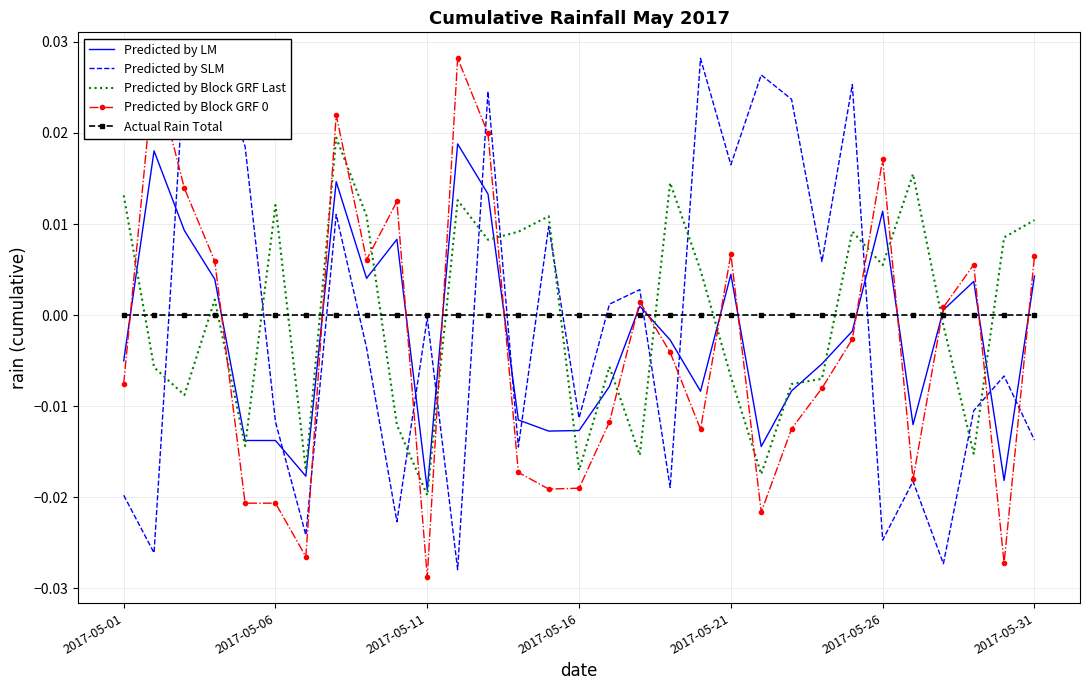

How many intersections are there between Predicted by Block GRF 0 and Actual Rain Total?

15